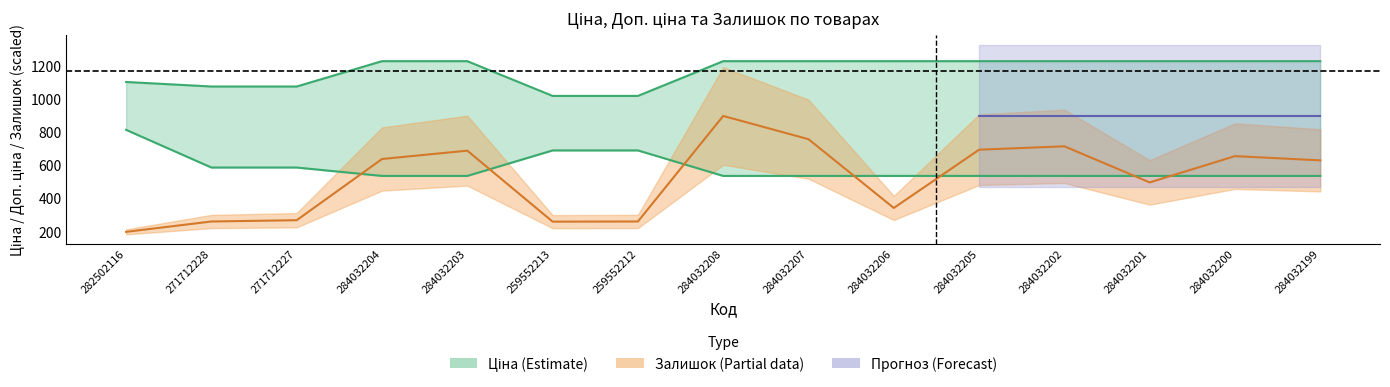

Which has a higher value, 284032206 or 284032205?

284032206